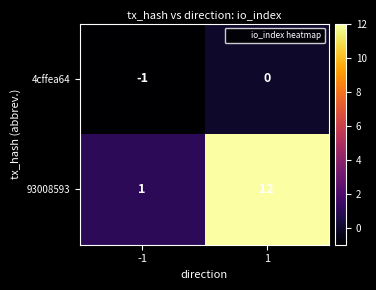

The 4cffea64 series shows 0 at 1. True or false?

True